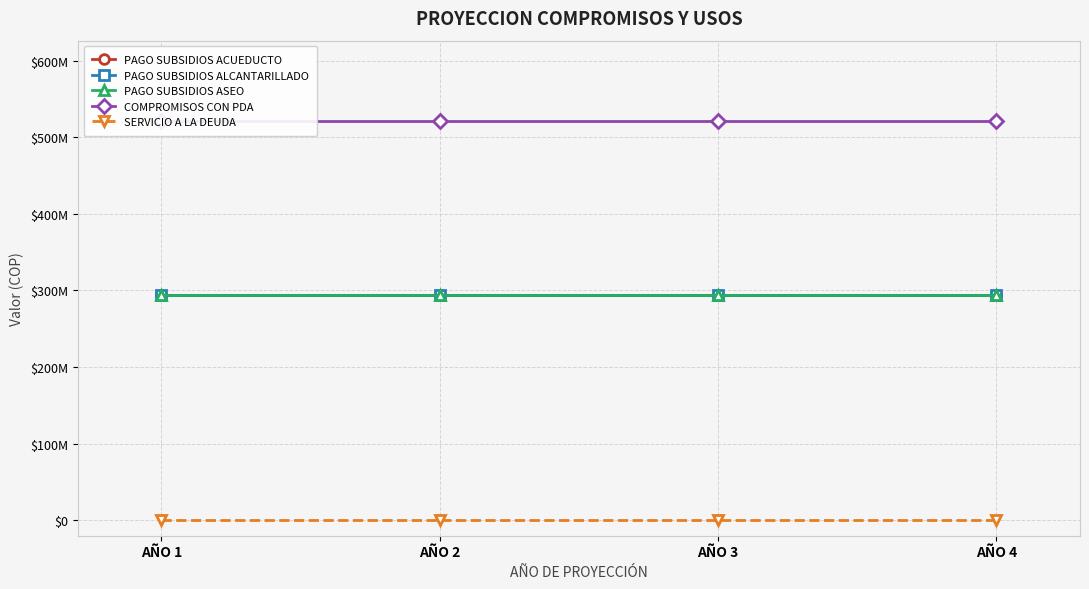

What are all the series names shown in the legend?

PAGO SUBSIDIOS ACUEDUCTO, PAGO SUBSIDIOS ALCANTARILLADO, PAGO SUBSIDIOS ASEO, COMPROMISOS CON PDA, SERVICIO A LA DEUDA